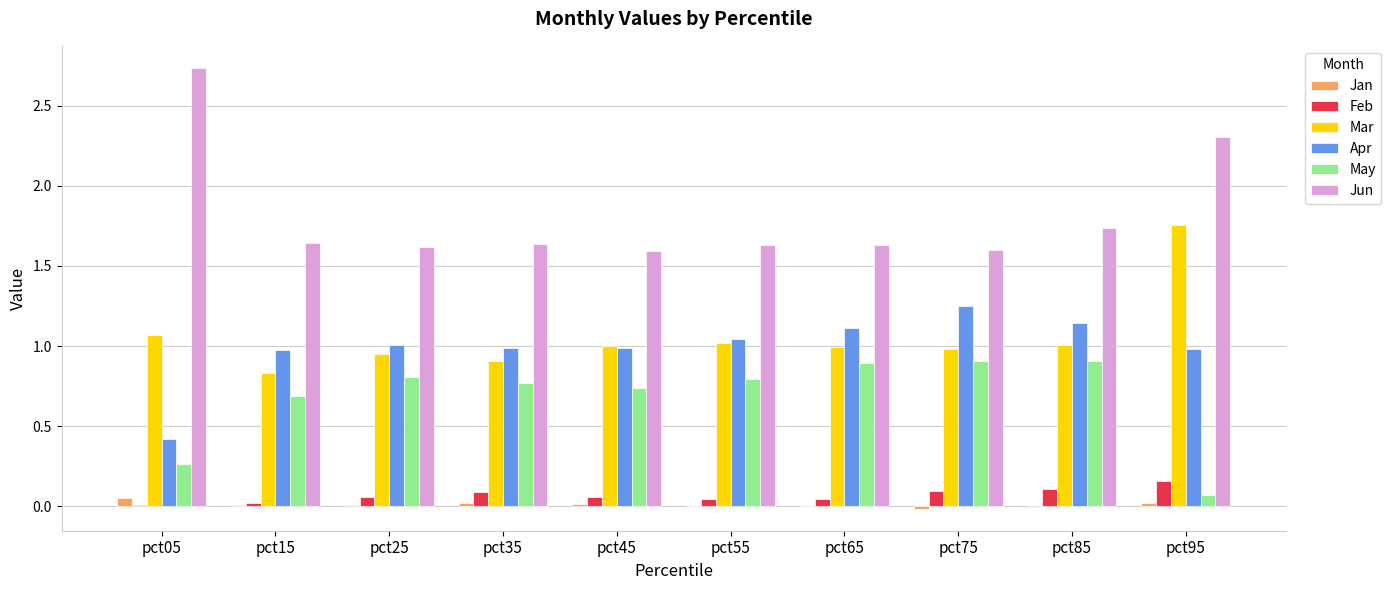

Does the chart contain stacked bars?

No